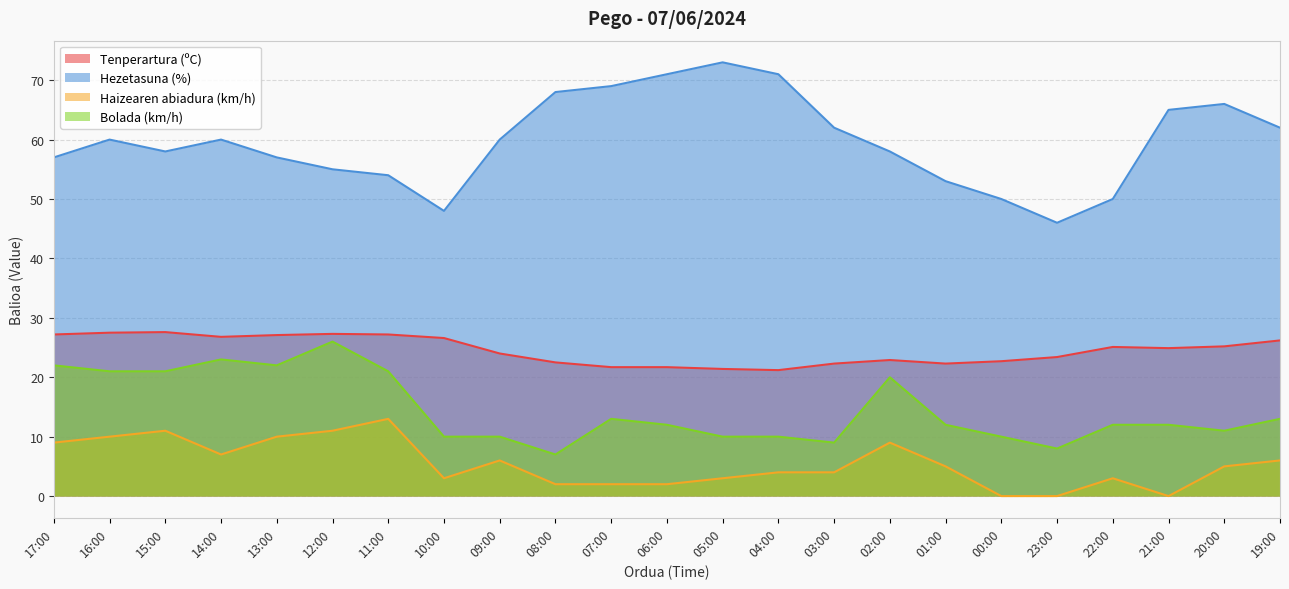

What position from the right is 17:00?

23